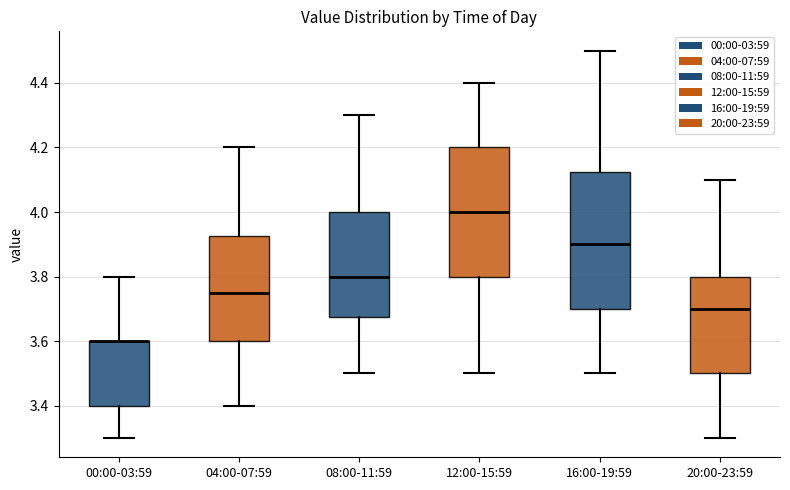

Reading left to right, read every box against the y-axis: the position of its median line, the range the box covers, and the ends of its whiskers. The values are not printed on the chart, so give them approximately, as read against the axis.

00:00-03:59: median 3.60 (drawn on the box's upper edge), box 3.40 to 3.60, whiskers 3.30 to 3.80
04:00-07:59: median 3.76, box 3.60 to 3.92, whiskers 3.40 to 4.20
08:00-11:59: median 3.80, box 3.68 to 4.00, whiskers 3.50 to 4.30
12:00-15:59: median 4.00, box 3.80 to 4.20, whiskers 3.50 to 4.40
16:00-19:59: median 3.90, box 3.70 to 4.12, whiskers 3.50 to 4.50
20:00-23:59: median 3.70, box 3.50 to 3.80, whiskers 3.30 to 4.10